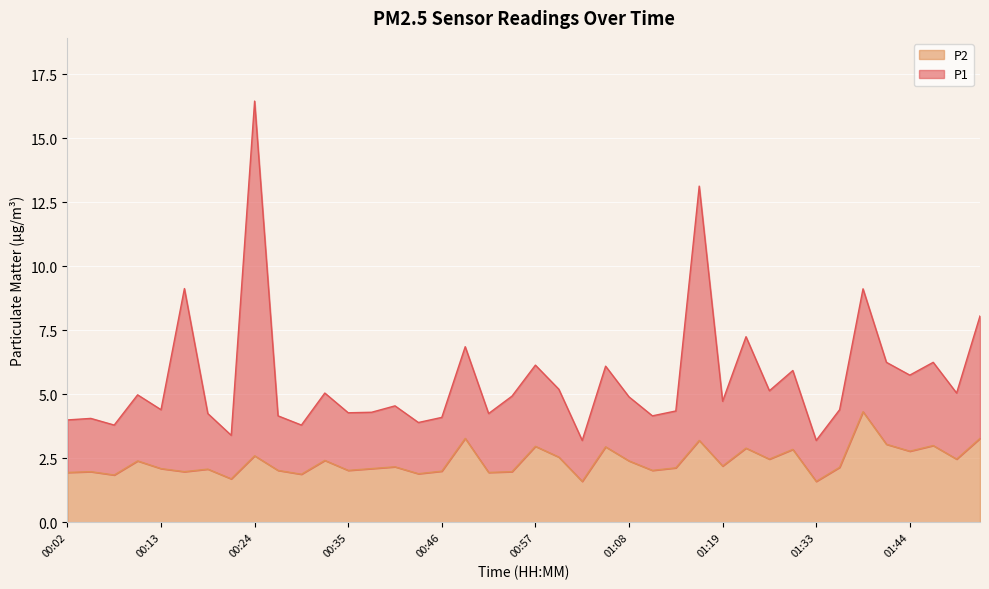

The P1 series shows 0.7 at 01:02. True or false?

False